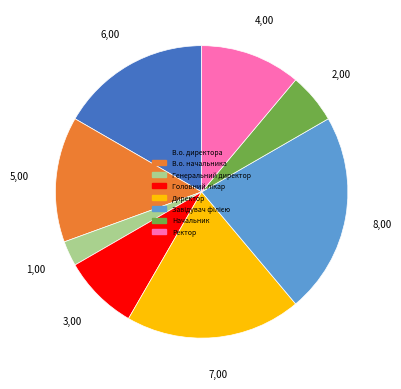

Do Начальник and В.о. начальника together represent more than half of the pie?

No